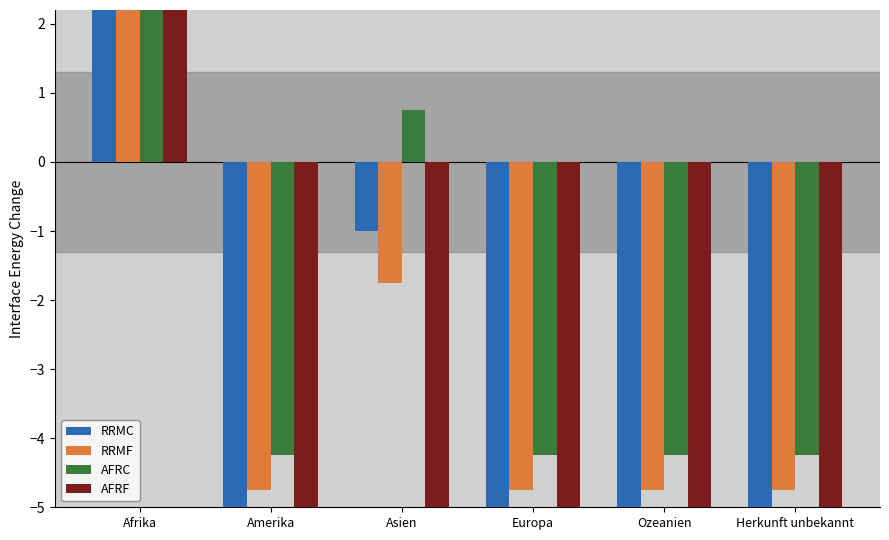

Where is RRMF nearest to the value 3?

Asien